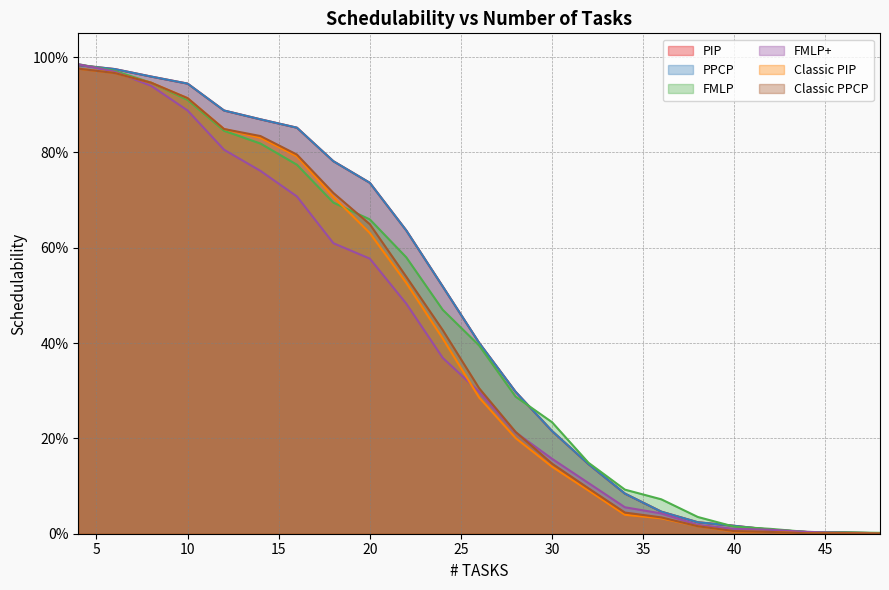

Between 14 and 42, which series saw the biggest shift?

PIP